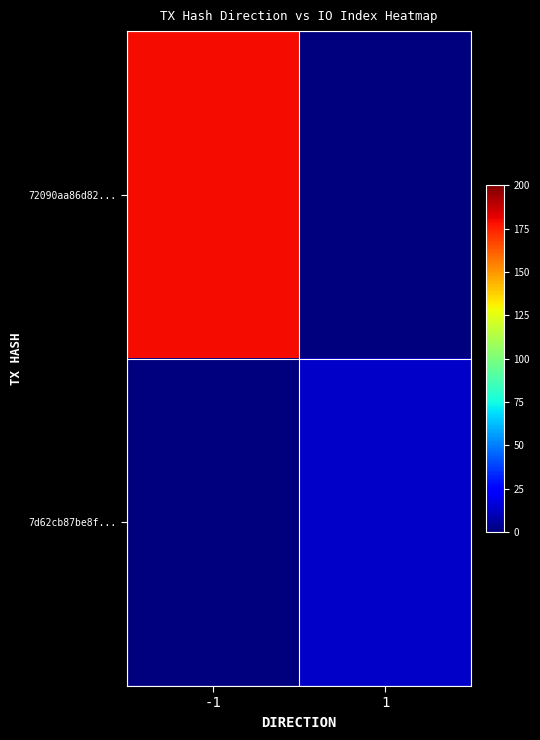

Between -1 and 1, which series saw the biggest shift?

72090aa86d82...